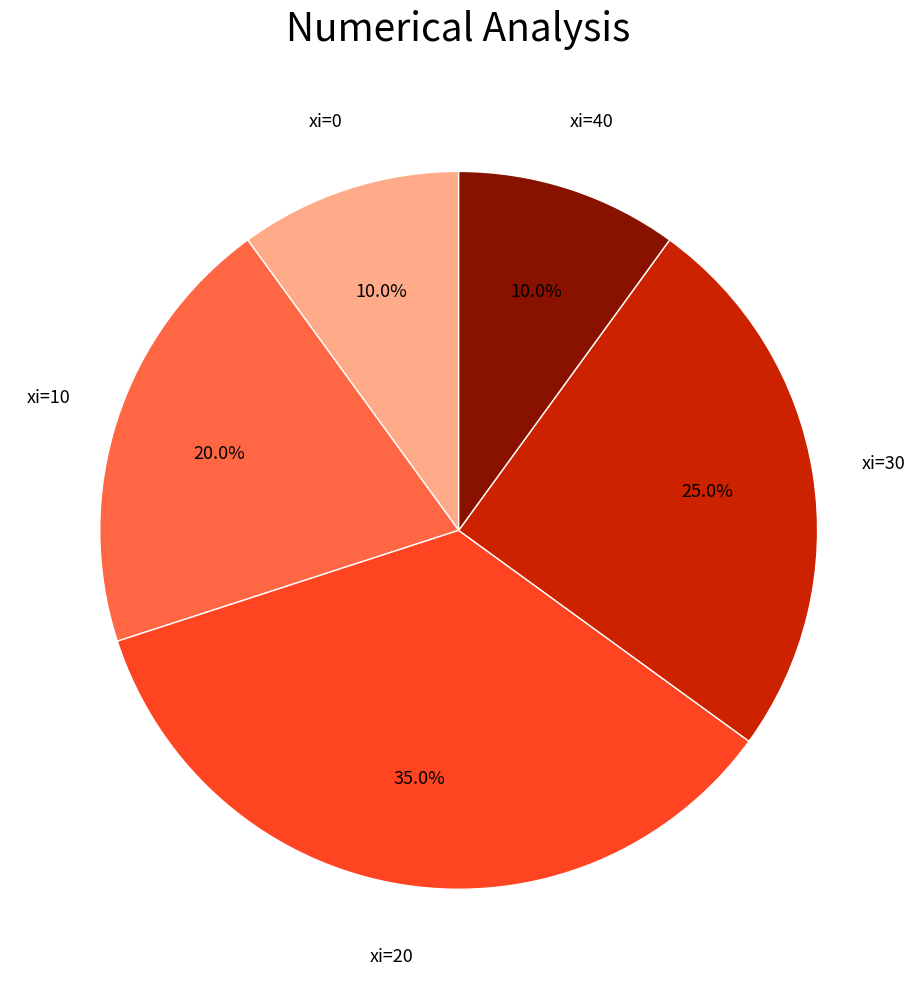

Is there any slice that represents more than half of the pie?

No